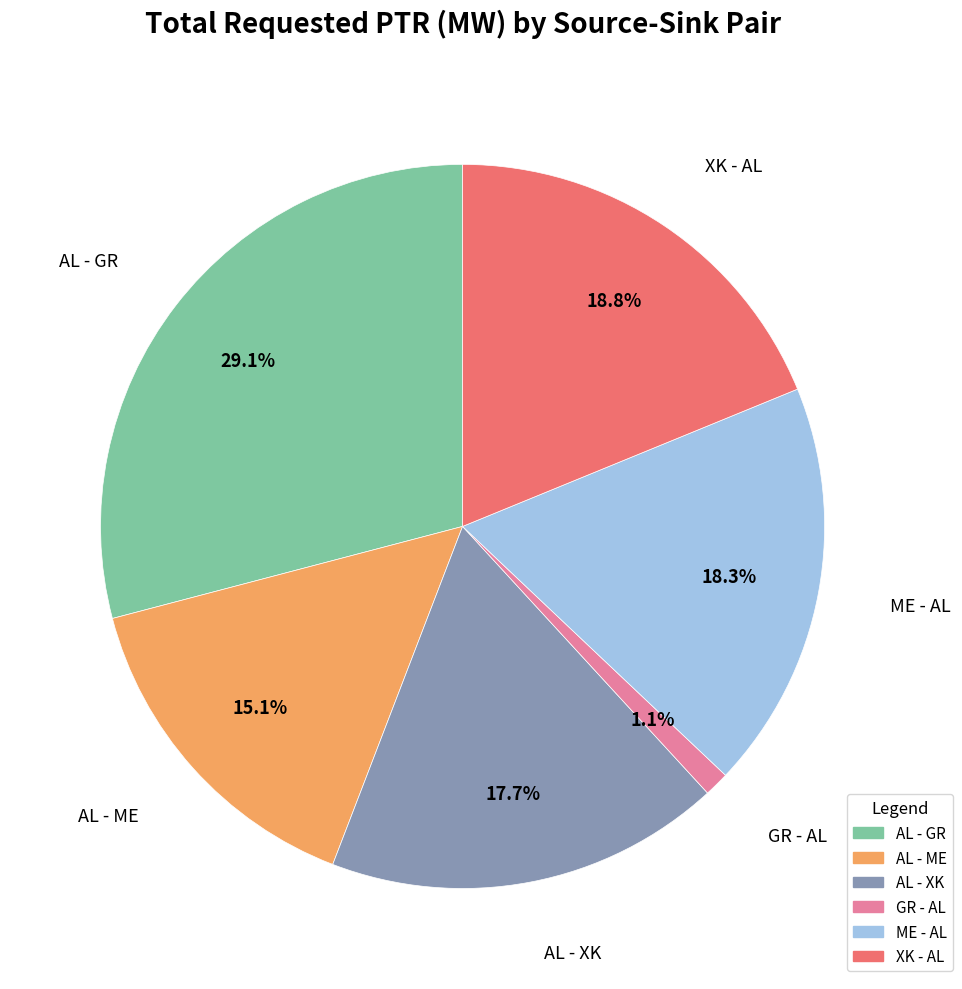

How much of the chart is everything except AL - ME?

84.9%